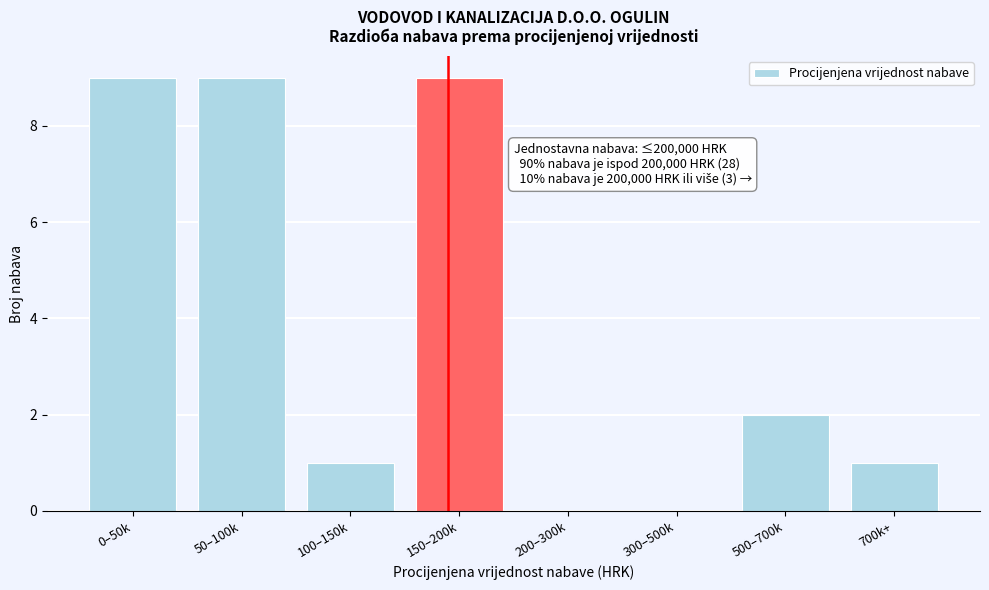

Reading right to left, extract all data points from this chart.

700k+=1	500–700k=2	300–500k=0	200–300k=0	150–200k=9	100–150k=1	50–100k=9	0–50k=9